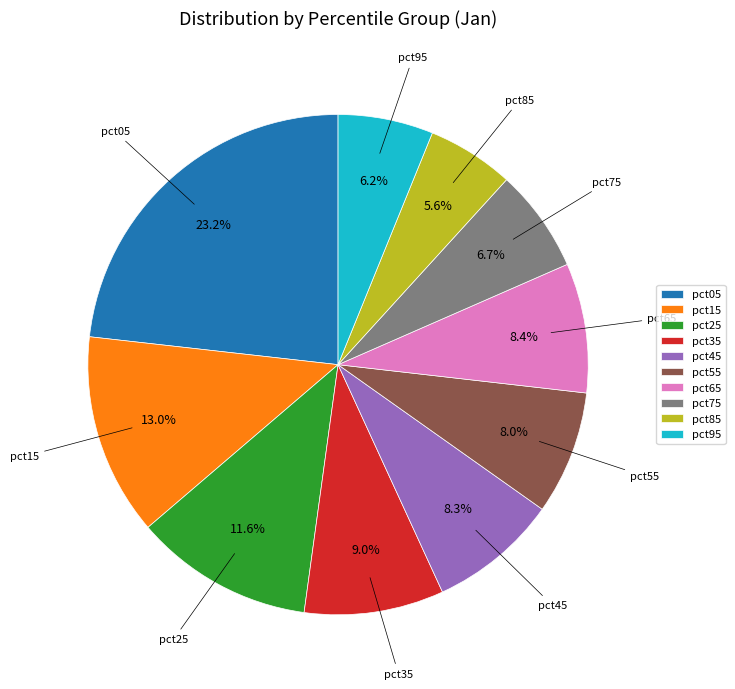

The pct75 slice represents 21% of the pie. True or false?

False